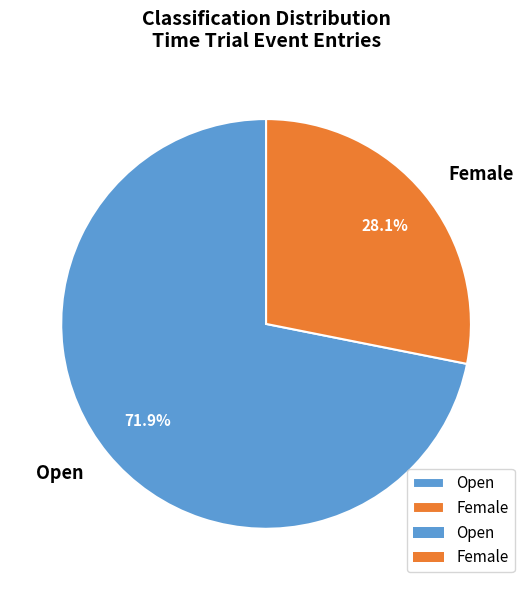

Is there a majority slice in this chart?

Yes